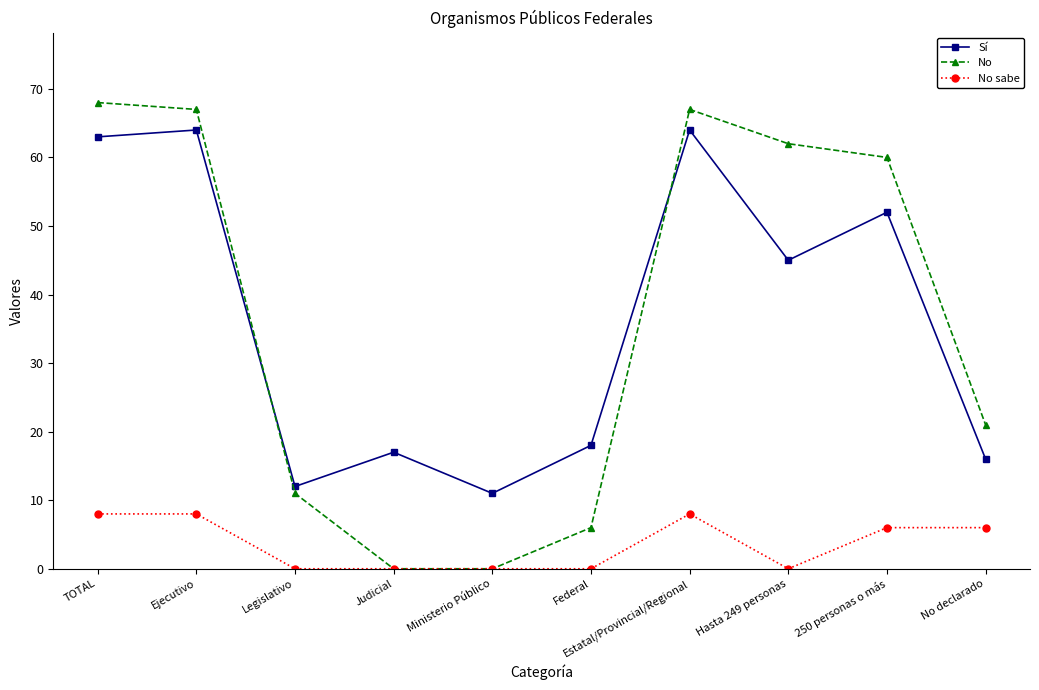

What is the highest value of the No series?

68